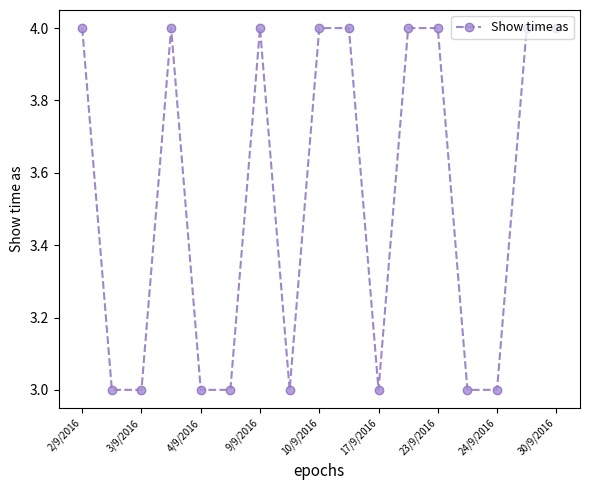

True or false: the data has more than 0 interior local peaks.

True